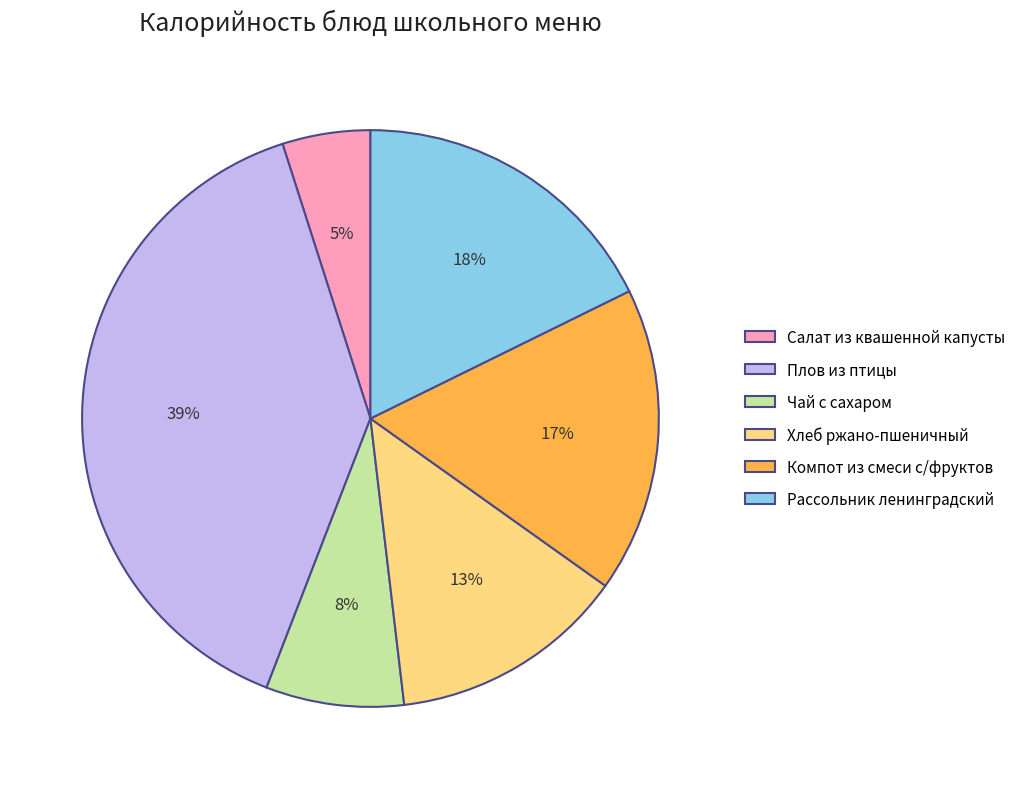

How many slices are in this pie chart?

6